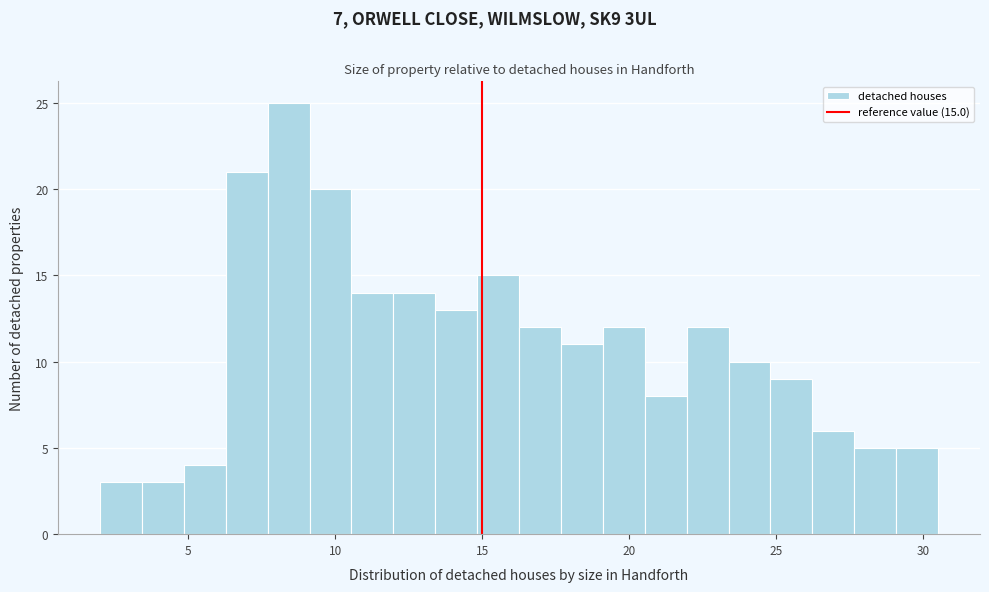

Read against the x-axis, roughly where is the centre of the tallest bar?

8.5